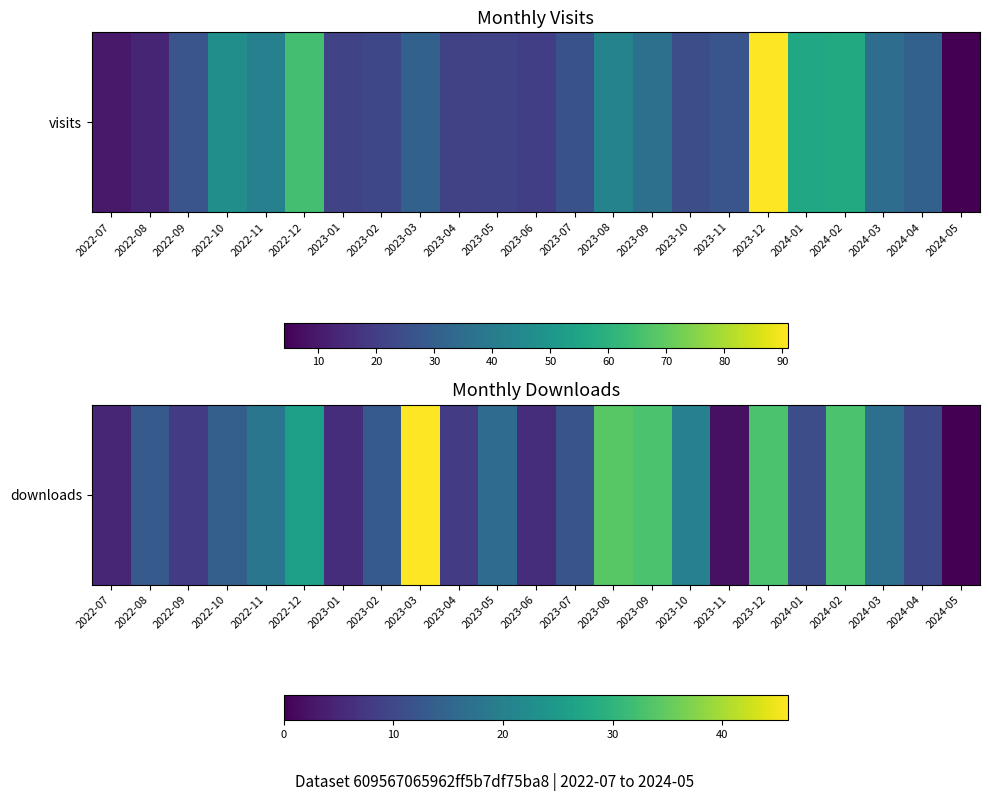

What is the greatest value displayed?

46